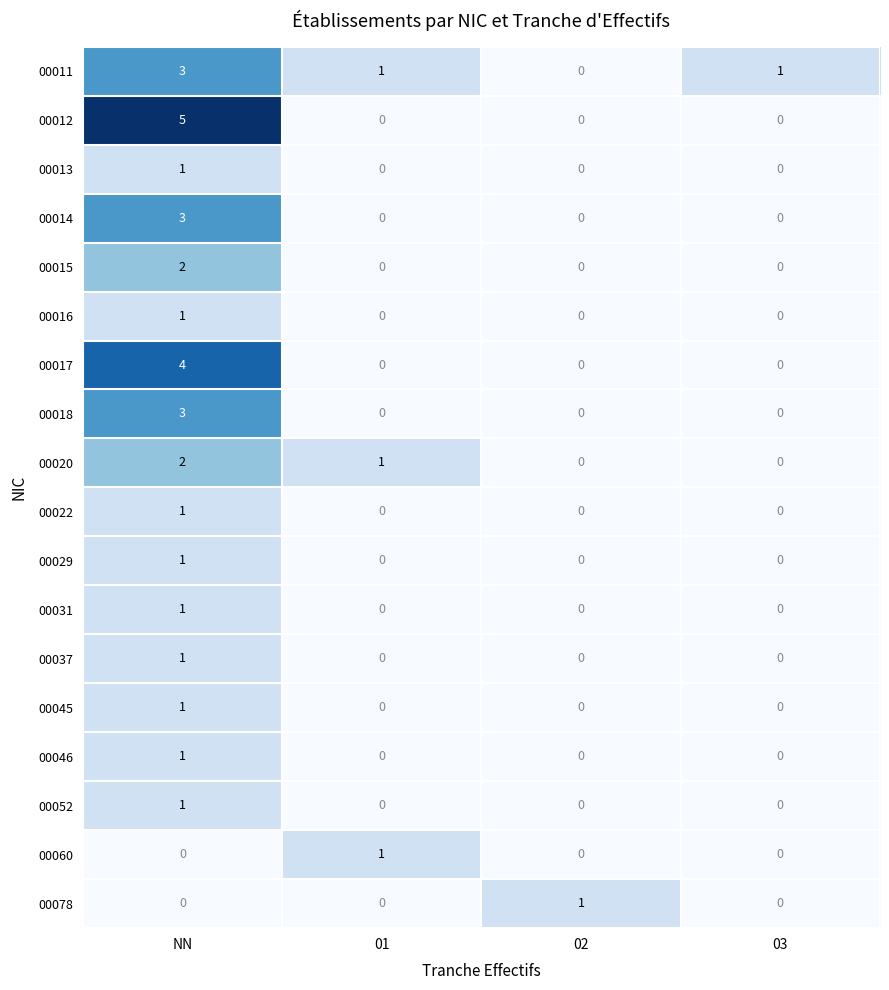

How many 00013 values are between 0 and 1?

4